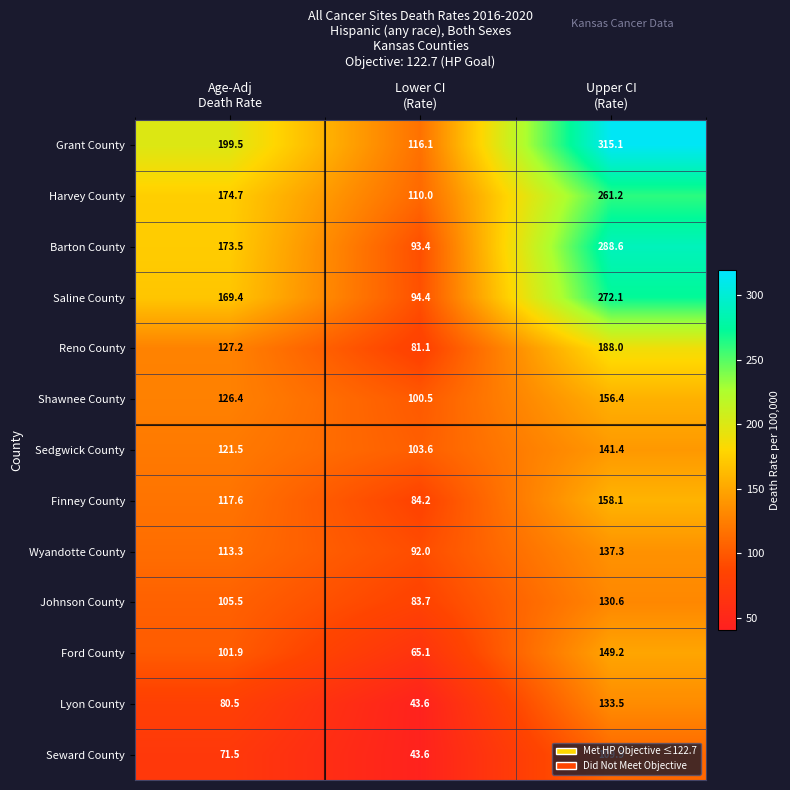

Which label corresponds to the largest value in the chart?

Upper CI
(Rate)